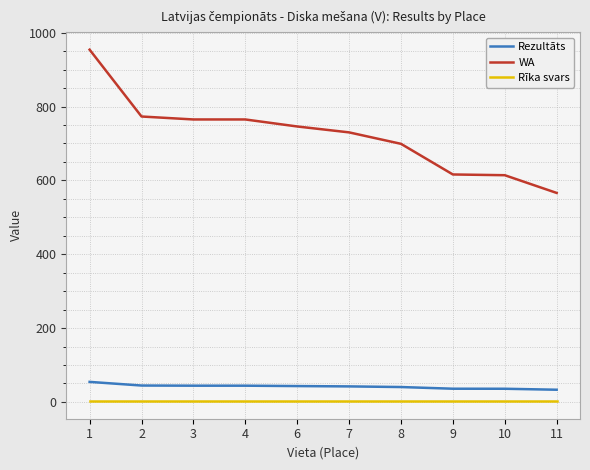

True or false: Rezultāts and Rīka svars intersect in this chart.

False